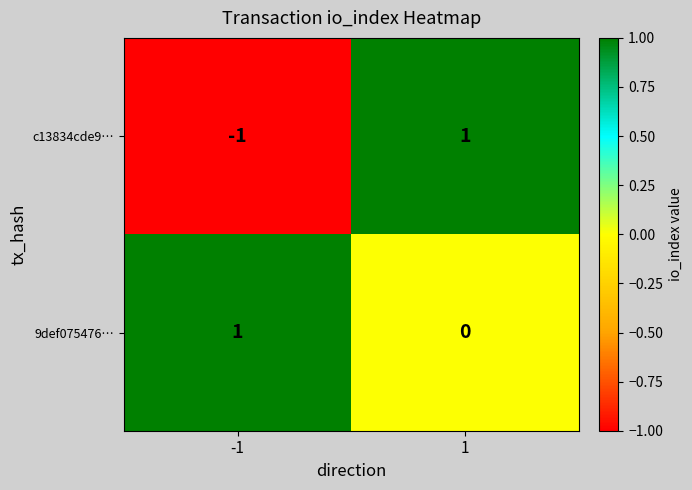

Which series has the largest total across all categories?

9def075476…